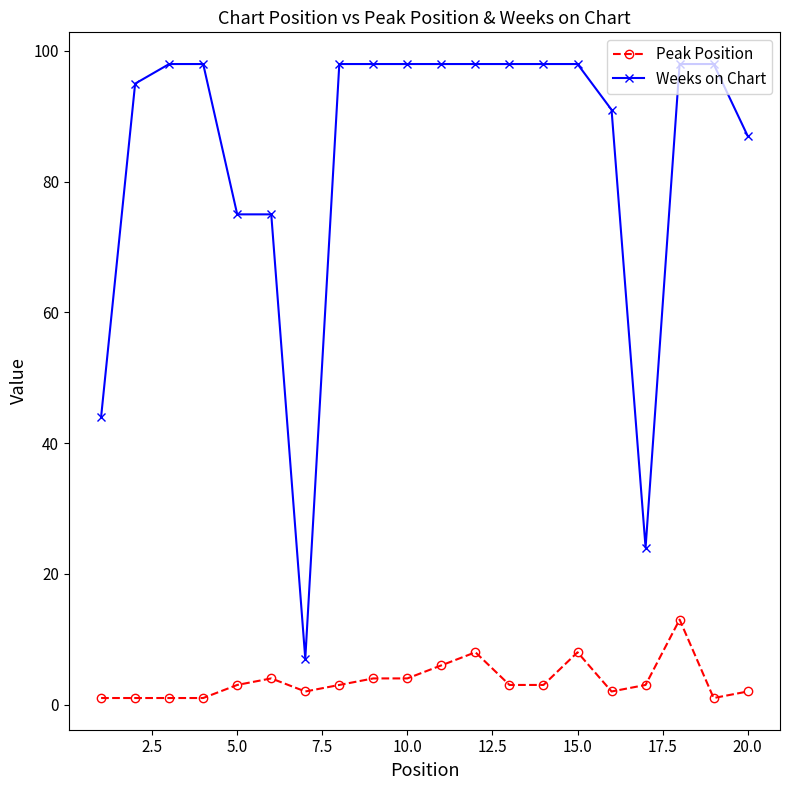

Does the chart display data point markers on the line(s)?

Yes